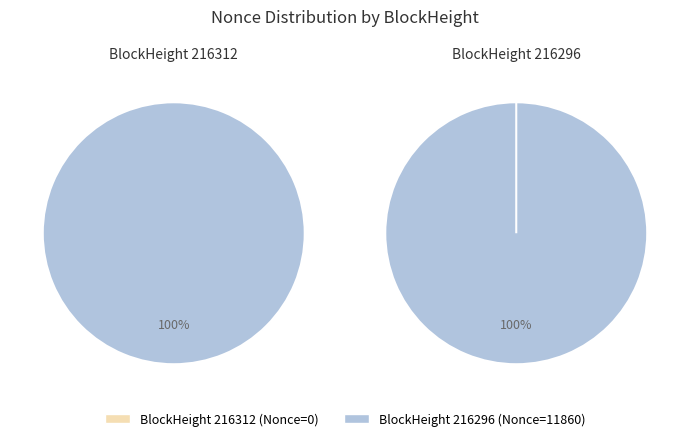

True or false: 216312 accounts for 0% of the total.

True